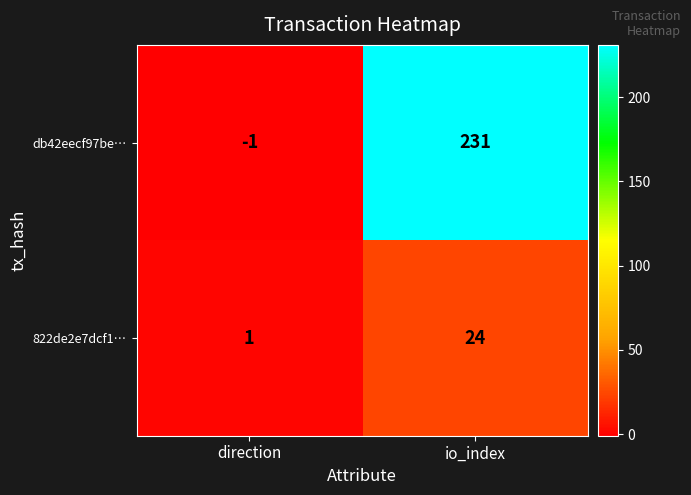

The value of db42eecf97be… at io_index is 231. True or false?

True